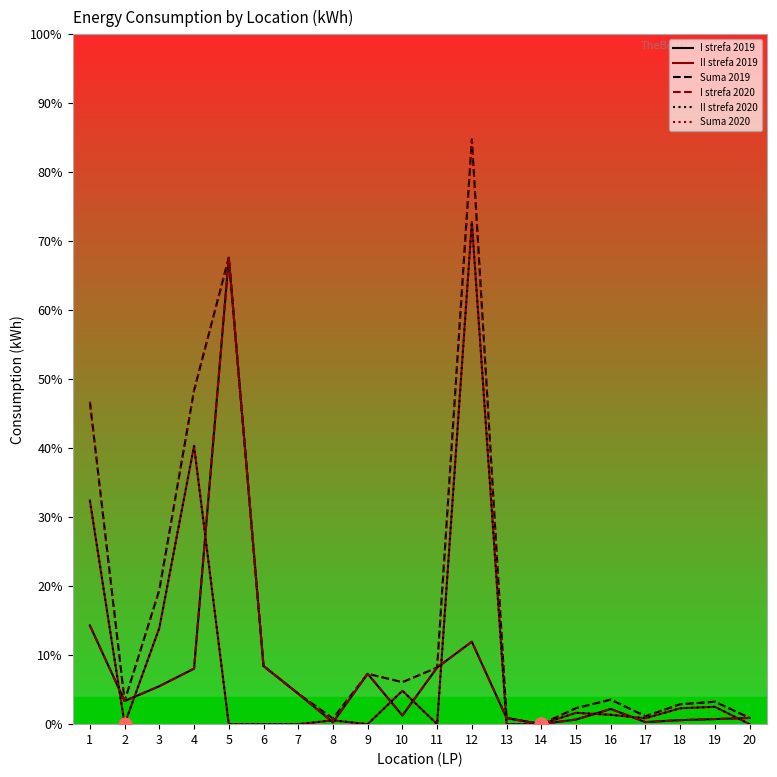

What is the total value across all series at 10?

12176